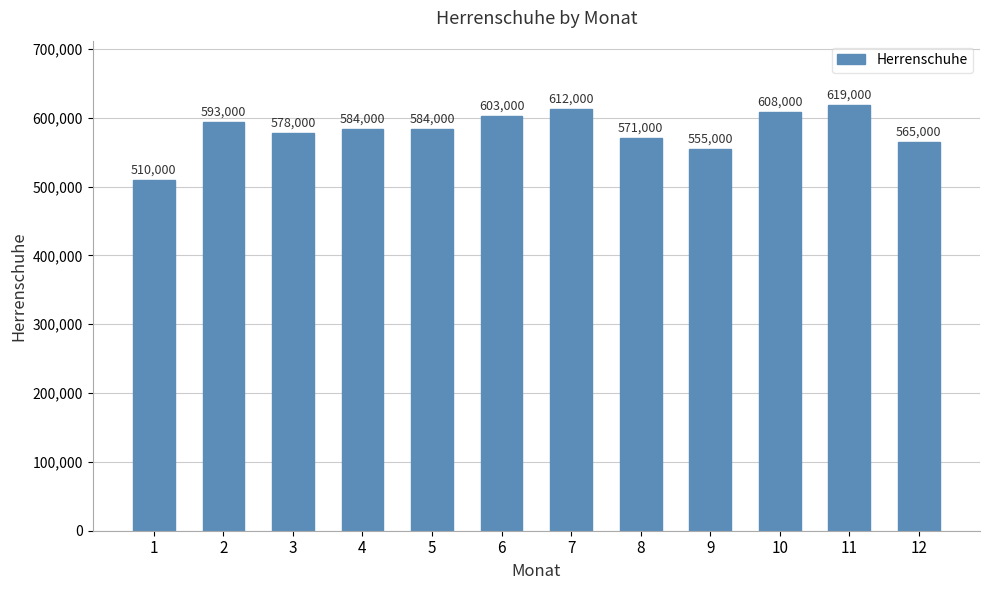

What is the smallest value displayed?

510000